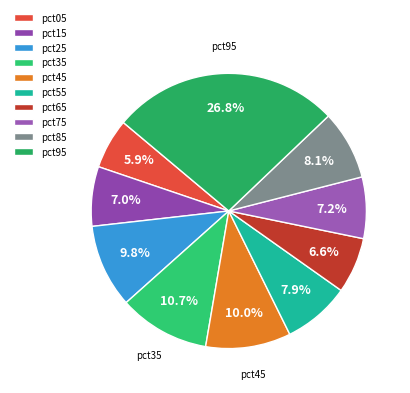

To the nearest percent, what portion does pct65 represent?

7%